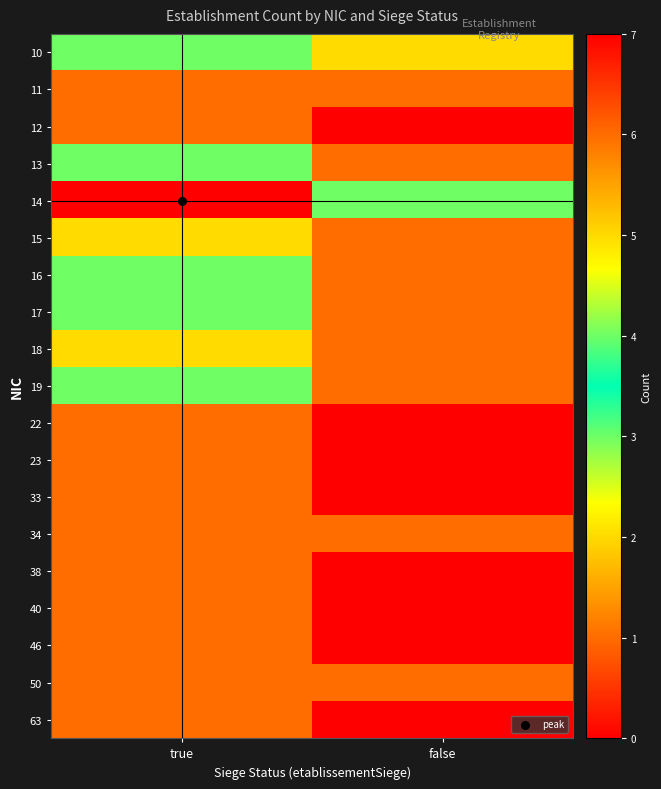

Count the number of data series in this chart.

19